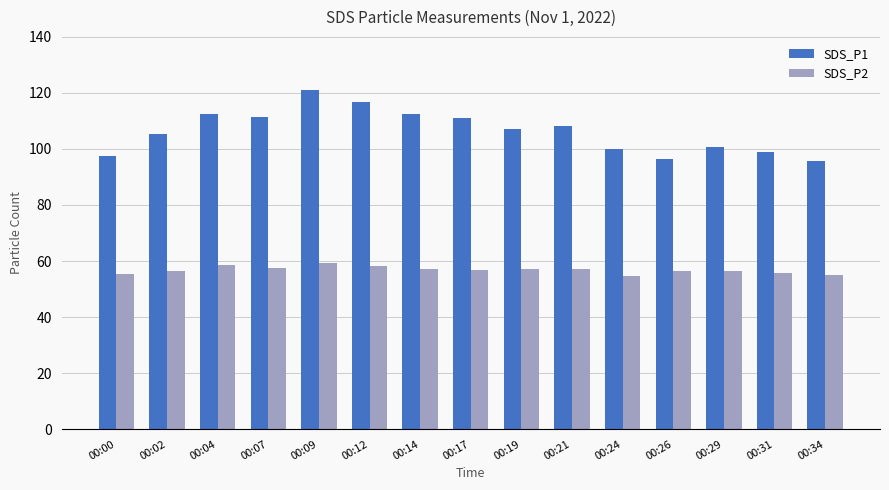

What is the minimum value for SDS_P1?

95.7